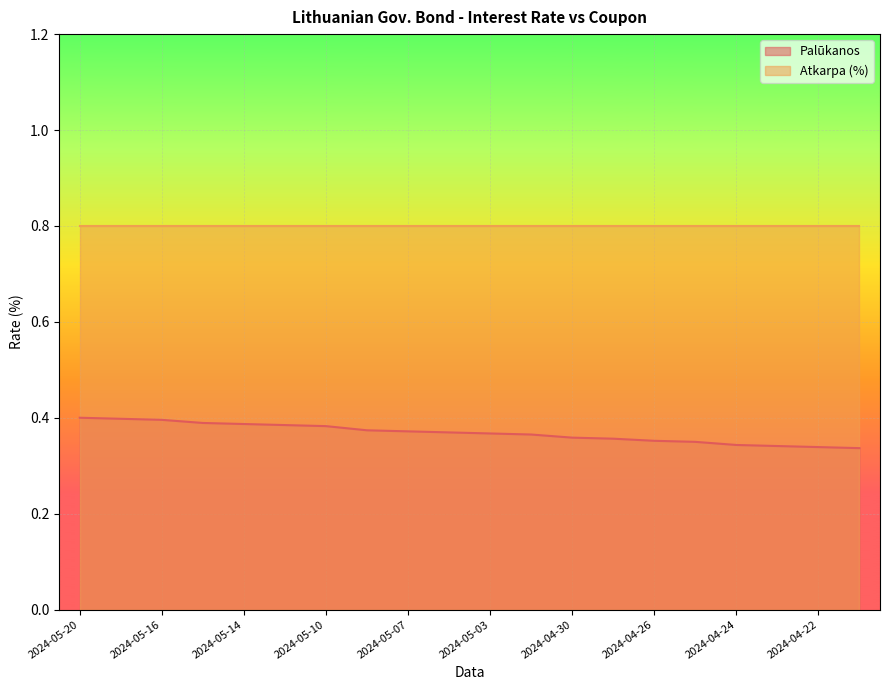

Which label corresponds to the smallest value in the chart?

2024-04-19